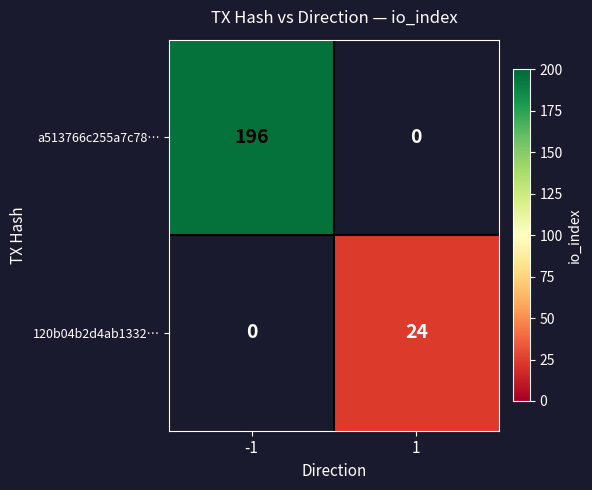

The value of a513766c255a7c78… at -1 is 267.4. True or false?

False